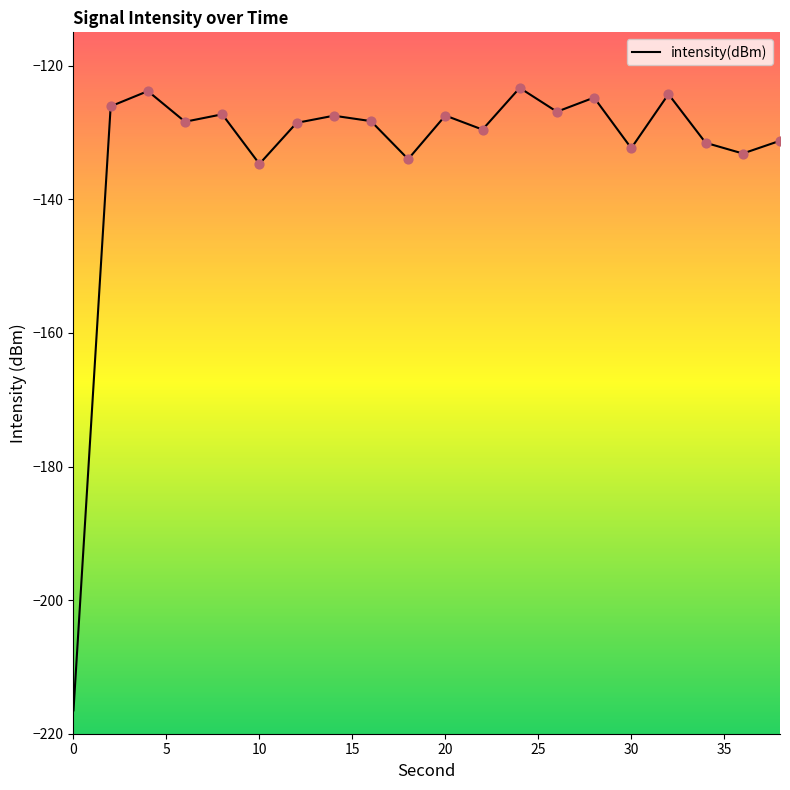

What is the maximum value shown in the chart?

-123.3